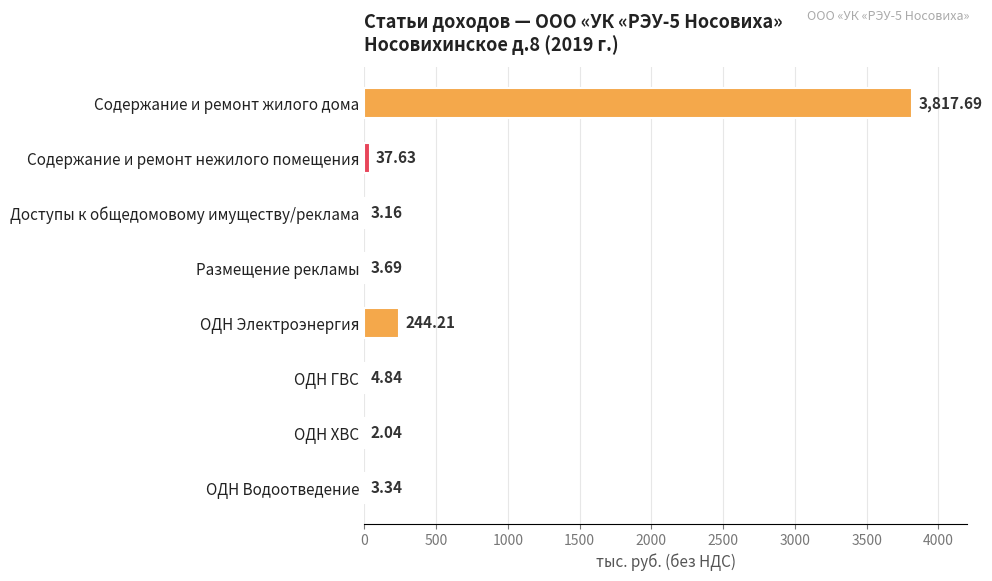

What is the sum of all values?

4116.6